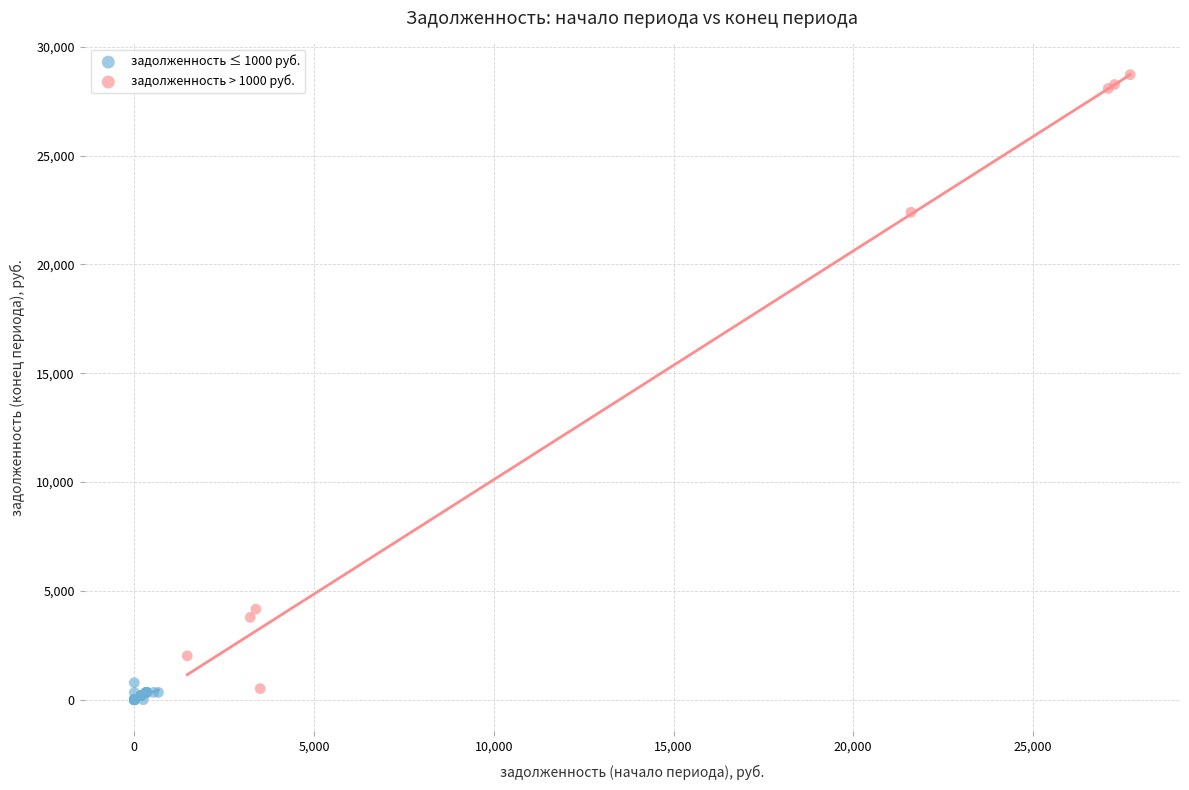

Which series contains the highest Y value?

задолженность > 1000 руб.